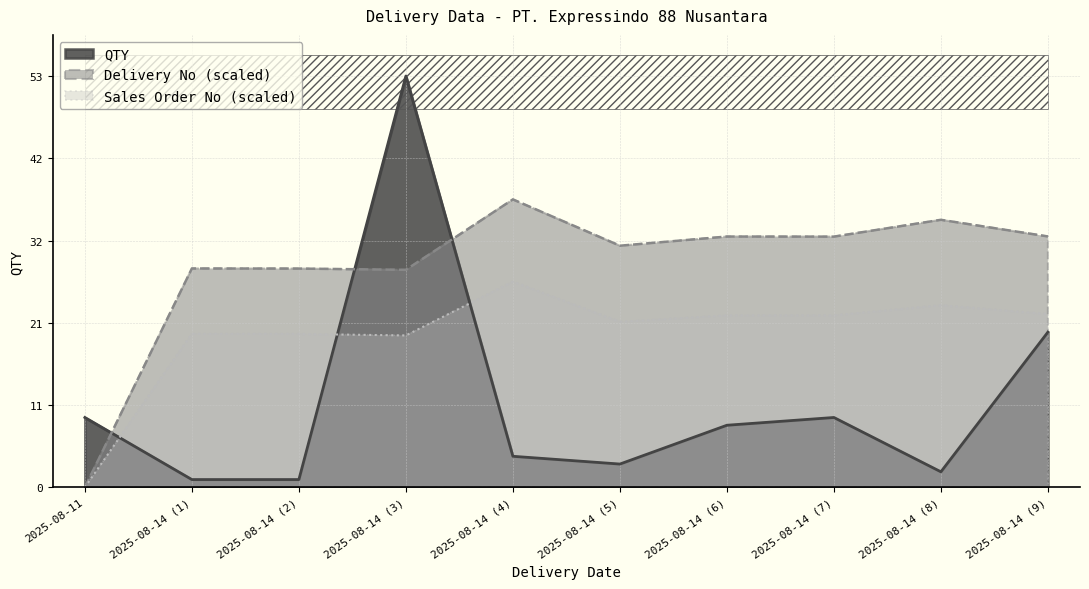

Between which two adjacent categories do Delivery No and QTY first intersect?

2025-08-11 and 2025-08-14 (1)